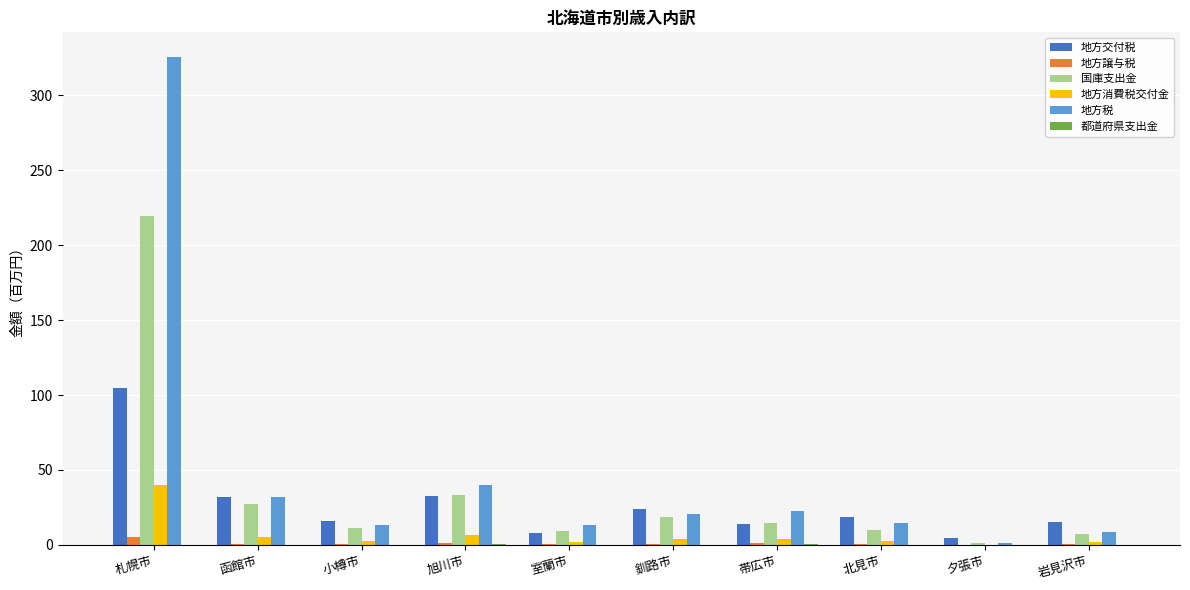

Which series changed the most between 札幌市 and 帯広市?

地方税